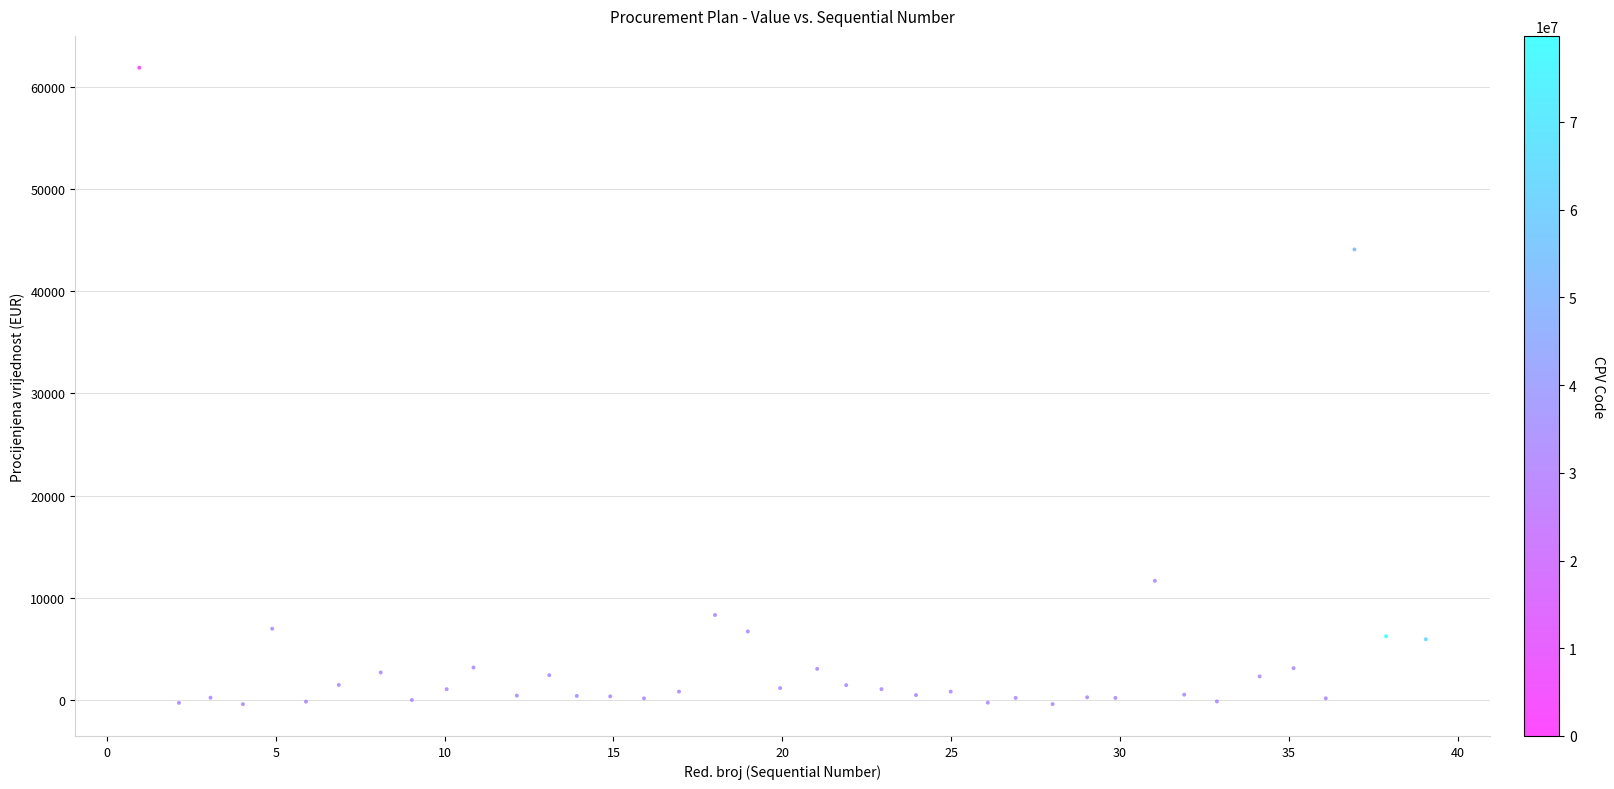

What Y value in the scatter plot is closest to 30737?

44079.0